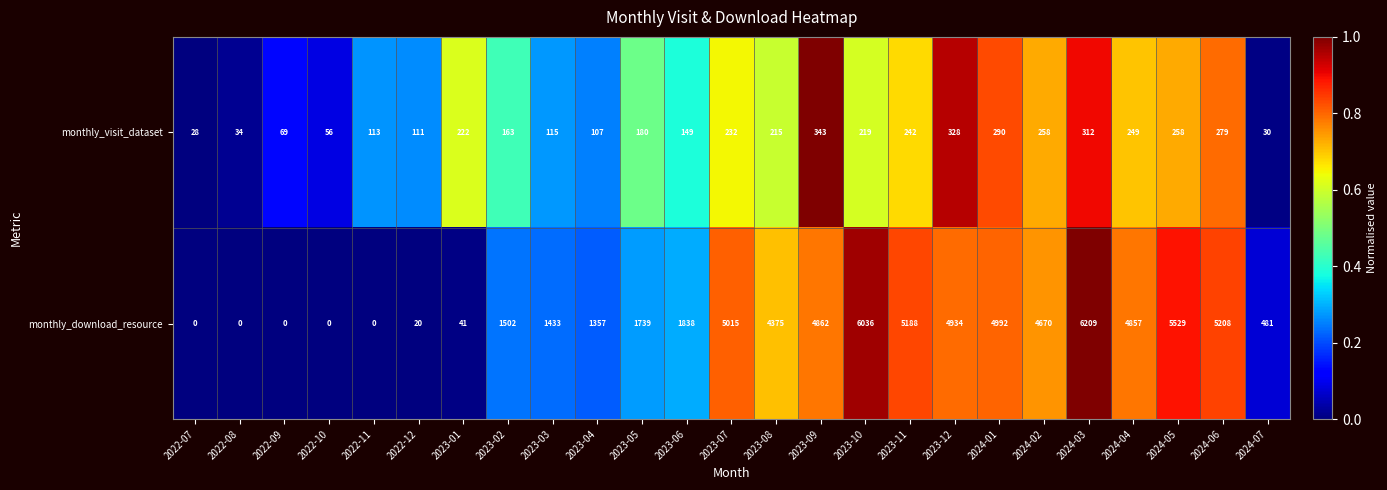

The value of monthly_visit_dataset at 2024-06 is 279. True or false?

True